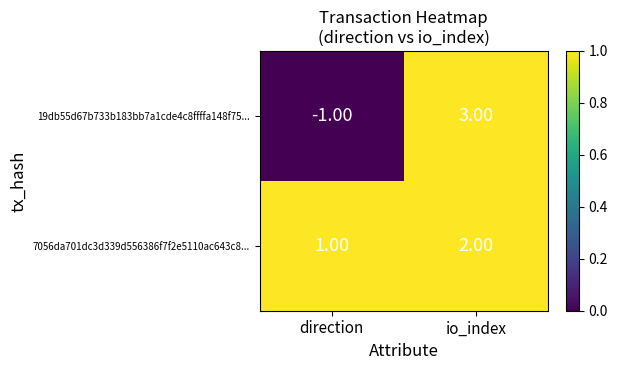

What is the sum of all 7056da701dc3d339d556386f7f2e5110ac643c8... values?

3